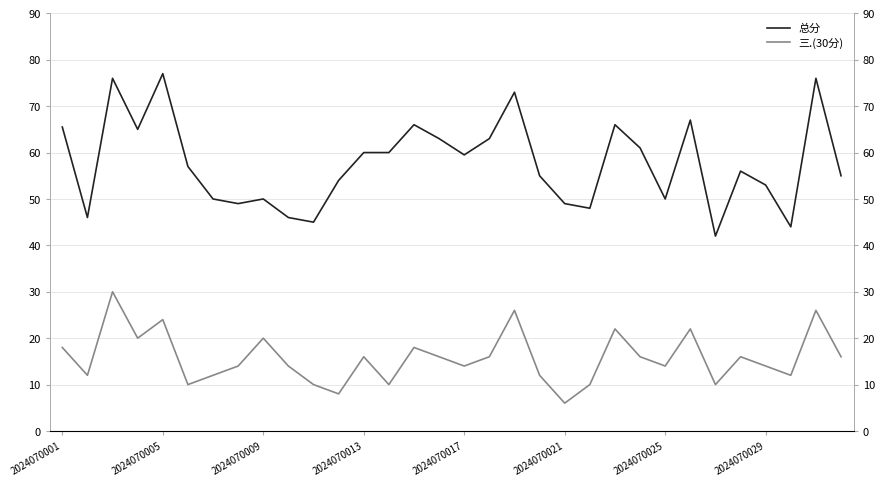

At 23, list the series in order from smallest to largest.

三.(30分), 总分